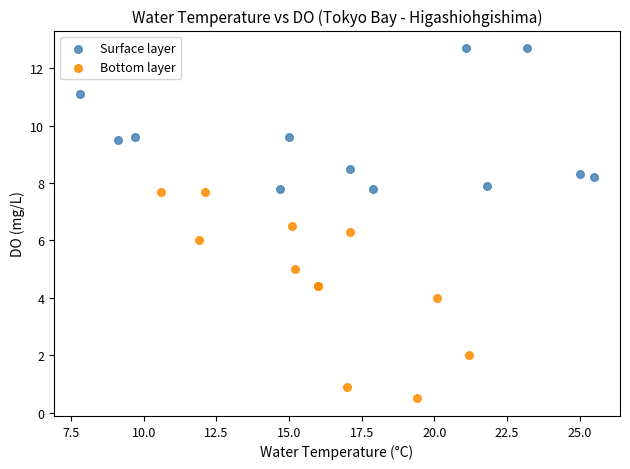

Which series has the widest spread of Y values?

Bottom layer